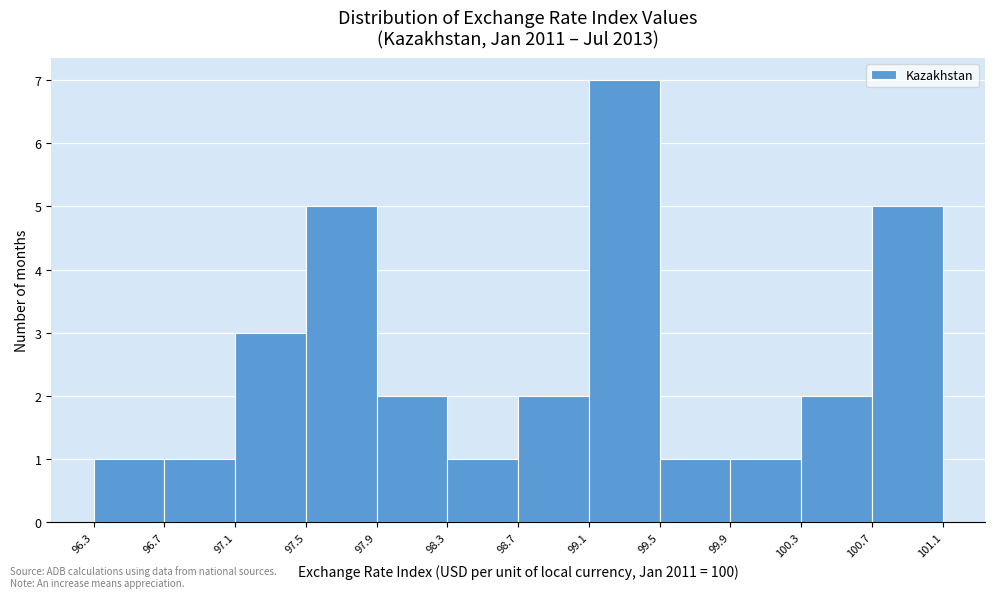

Over which range of the x-axis is the bar tallest?

99.1 to 99.5